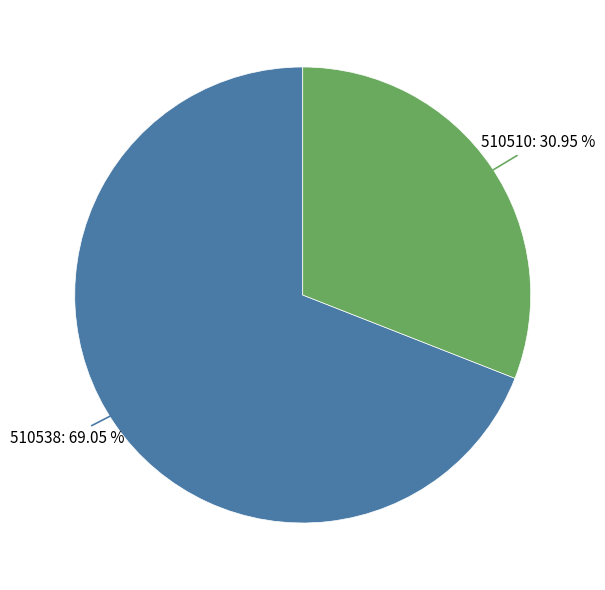

To the nearest percent, what is the difference between the largest and smallest slice percentages?

38%